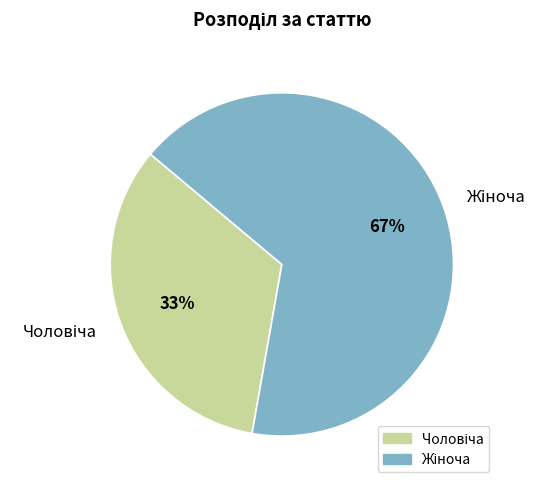

Is there a majority slice in this chart?

Yes